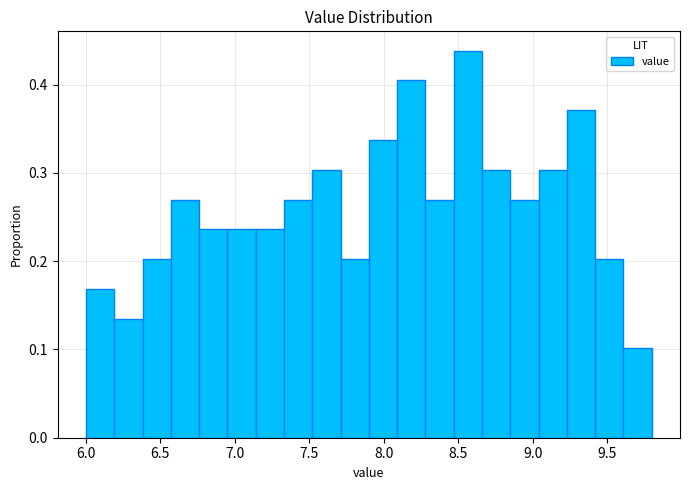

Around what value on the x-axis is the tallest bar? Give the approximate position of its centre, as read against the axis.

8.55